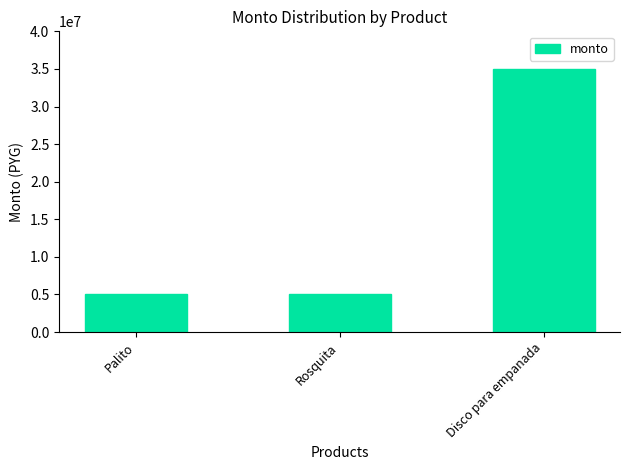

What is the minimum value shown in the chart?

5040000